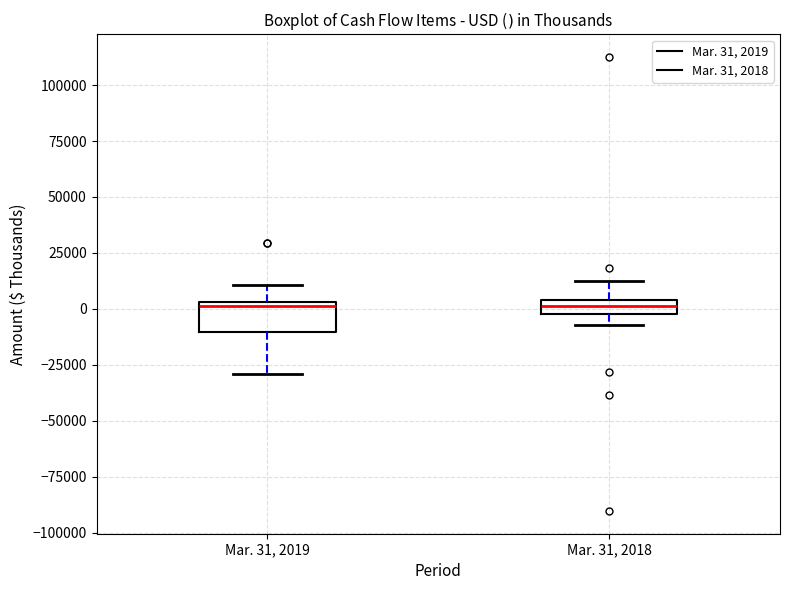

Where does the upper whisker of the box for Mar. 31, 2018 end on the y-axis? The values are not printed on the chart, so give them approximately, as read against the axis.

10000